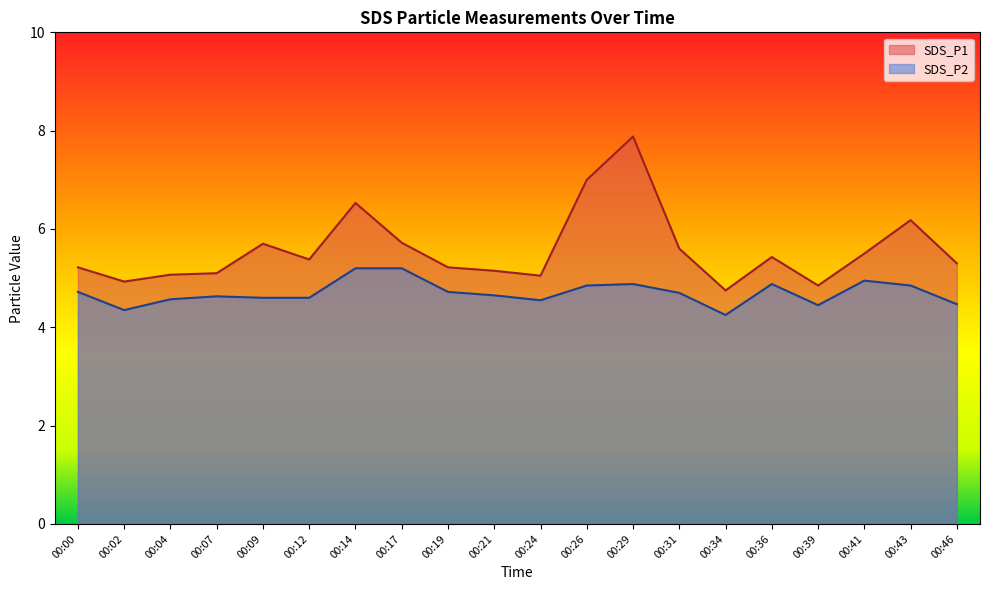

In SDS_P2, how many points are lower than both neighbors (excluding endpoints)?

4